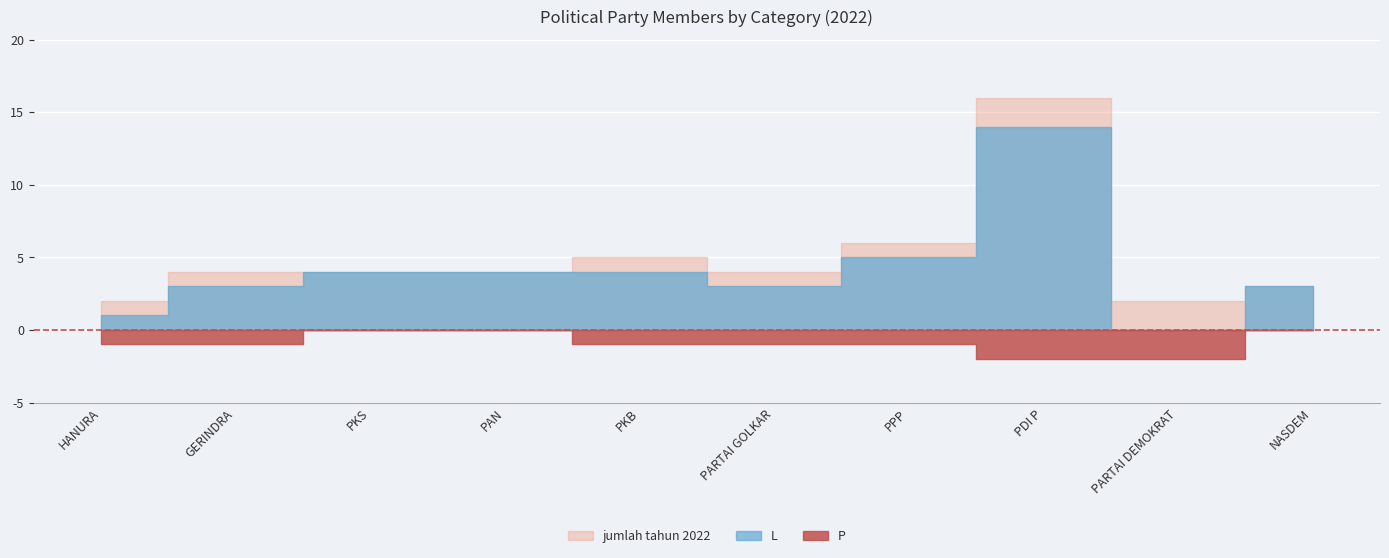

Which series has the widest spread of values?

L